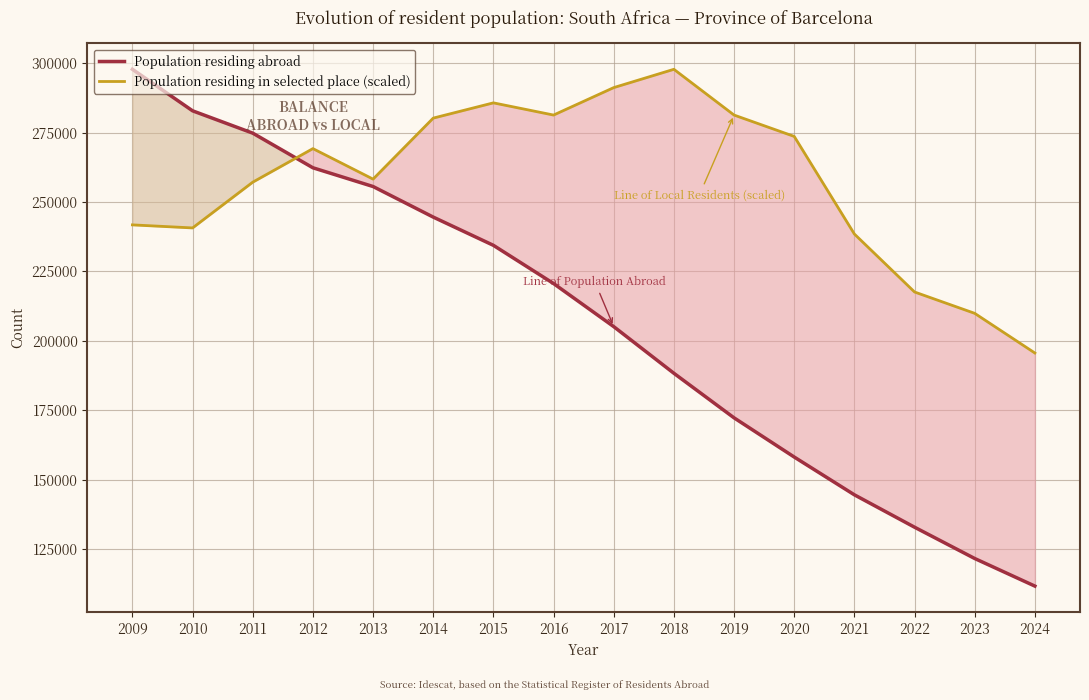

What is the value of the Population residing abroad point at the 11th from the left?

172270.0